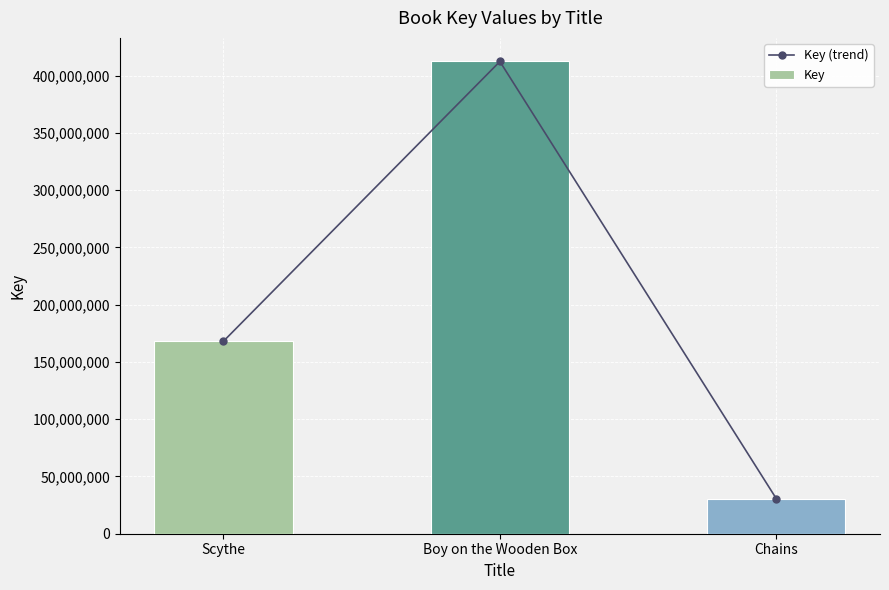

What are all the series names shown in the legend?

Key (trend), Key